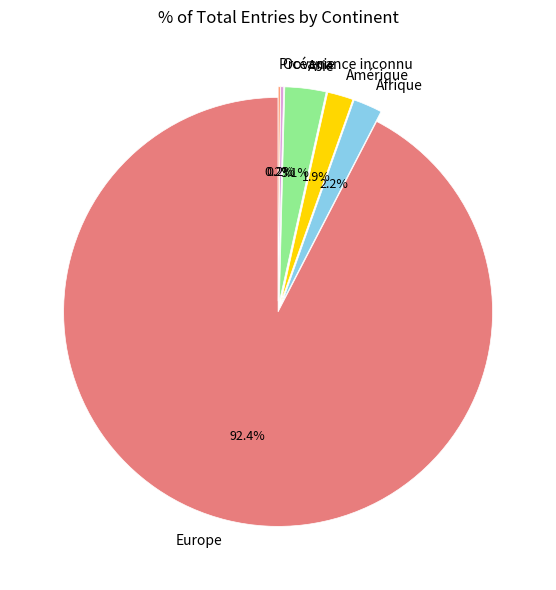

Is the sum of Asie and Amérique greater than half?

No